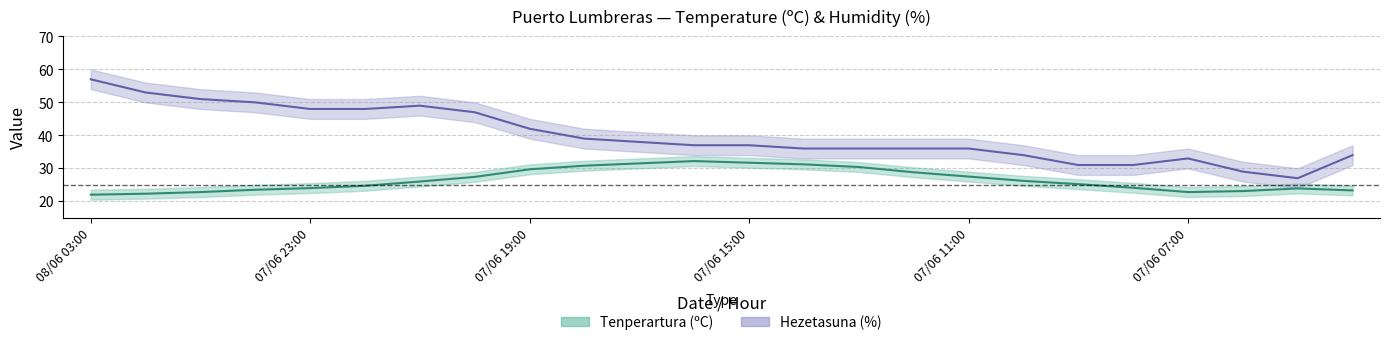

Which category has the lowest value across all series?

08/06 03:00